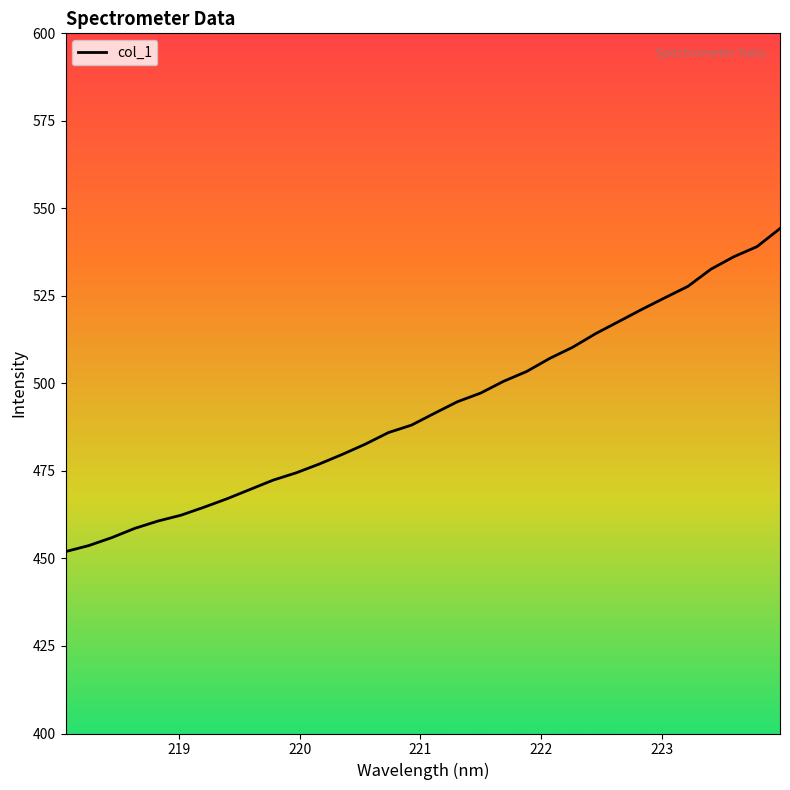

What is the minimum value shown in the chart?

452.0